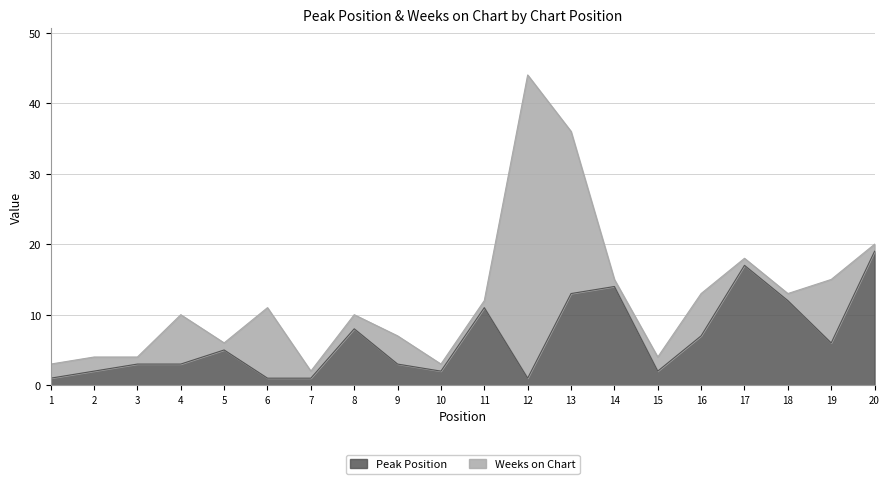

What is the value of the 20th point from the left?

19